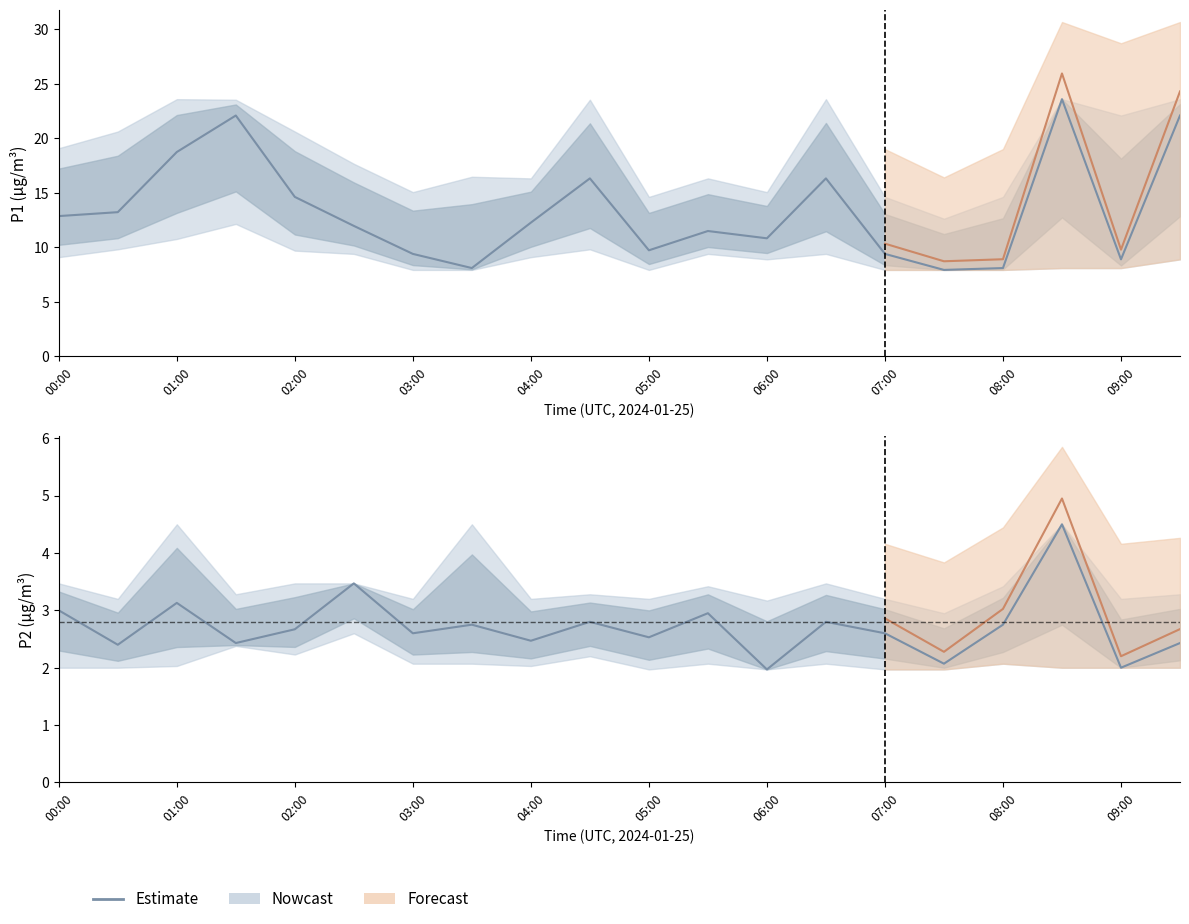

True or false: there are more than 0 points higher than both neighbors.

True